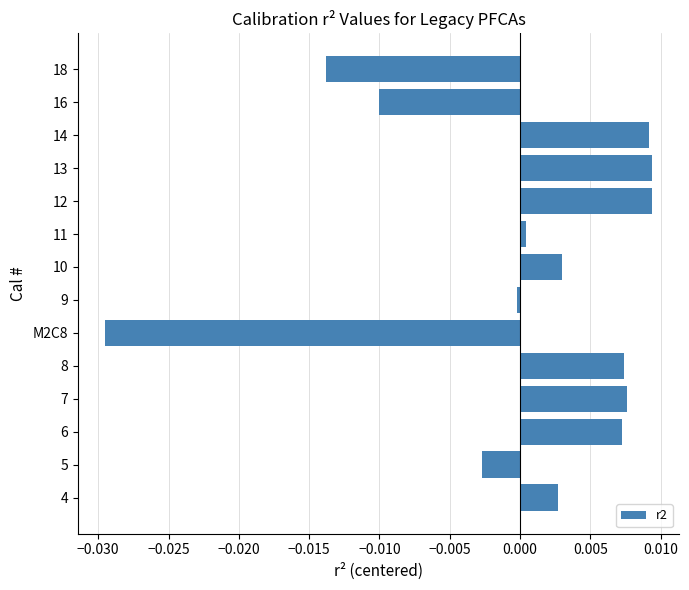

Which category has the lowest value across all series?

M2C8